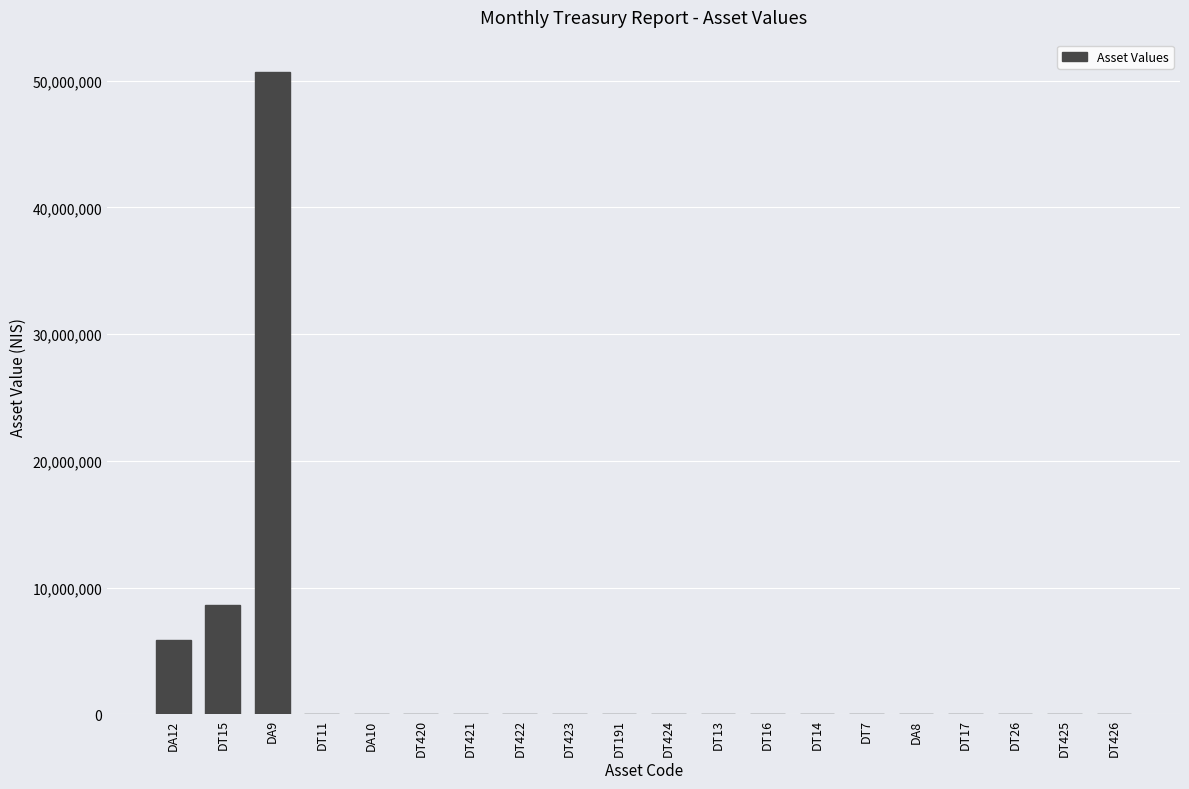

Reading left to right, extract all data points from this chart.

DA12=5897794.0	DT15=8633625.0	DA9=50705660.9	DT11=0.0	DA10=0.0	DT420=0.0	DT421=0.0	DT422=0.0	DT423=0.0	DT191=0.0	DT424=0.0	DT13=0.0	DT16=0.0	DT14=0.0	DT7=0.0	DA8=0.0	DT17=0.0	DT26=0.0	DT425=0.0	DT426=0.0